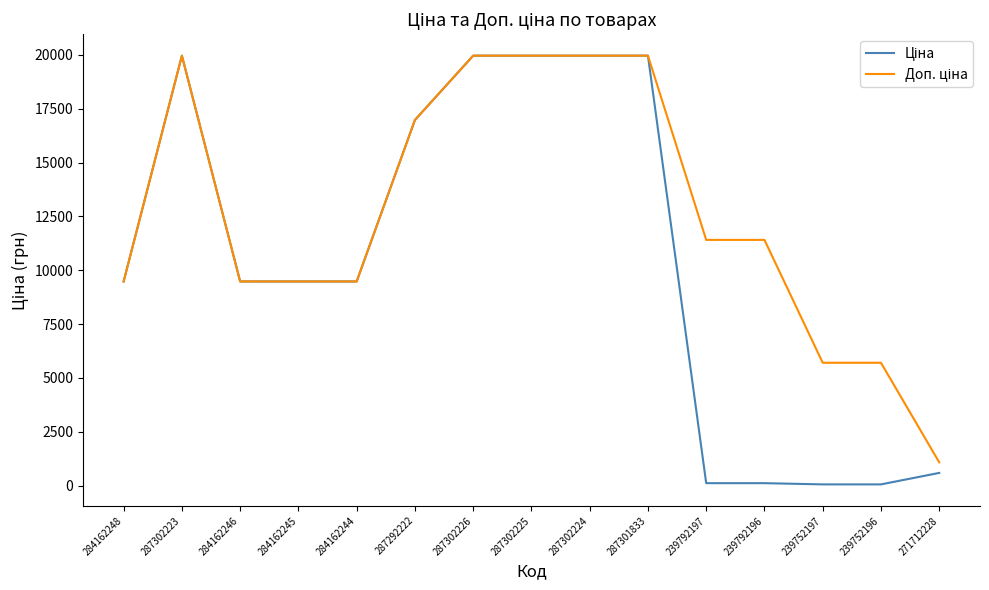

How many series are shown in this chart?

2